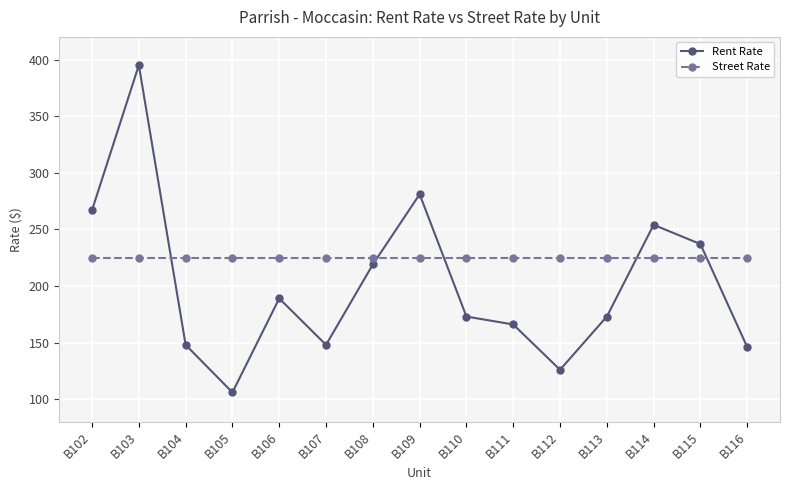

How many lines are shown in the chart?

2